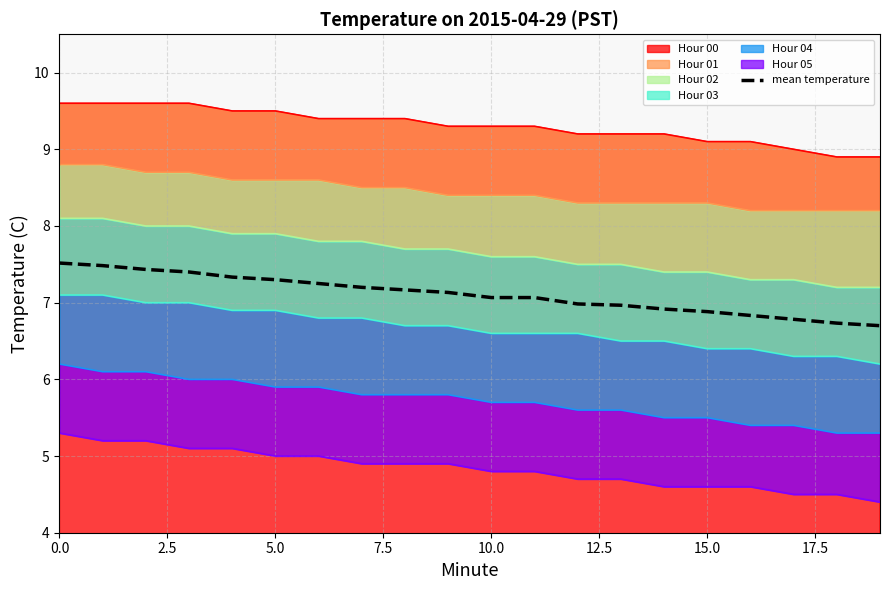

Reading right to left, what are all the values shown in this chart?

6.7	6.7	6.8	6.8	6.9	6.9	7.0	7.0	7.1	7.1	7.1	7.2	7.2	7.2	7.3	7.3	7.4	7.4	7.5	7.5